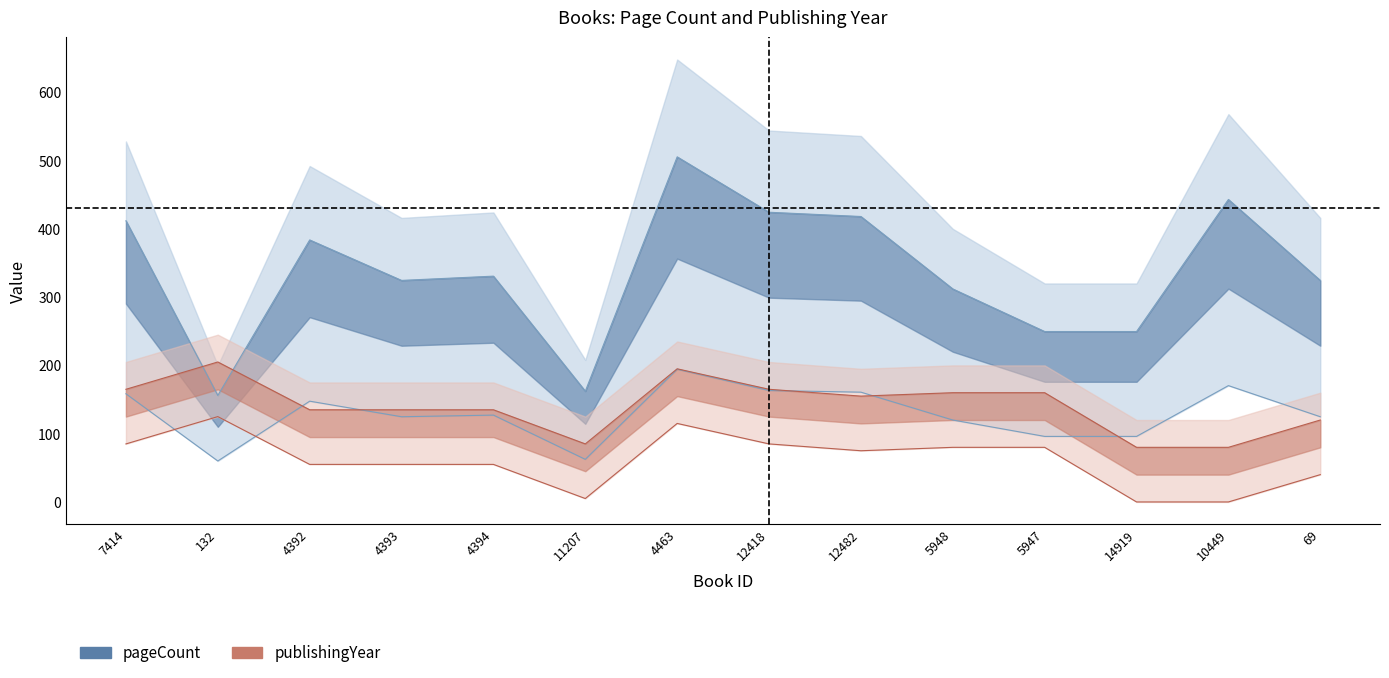

At which category does pageCount reach its first local valley?

132